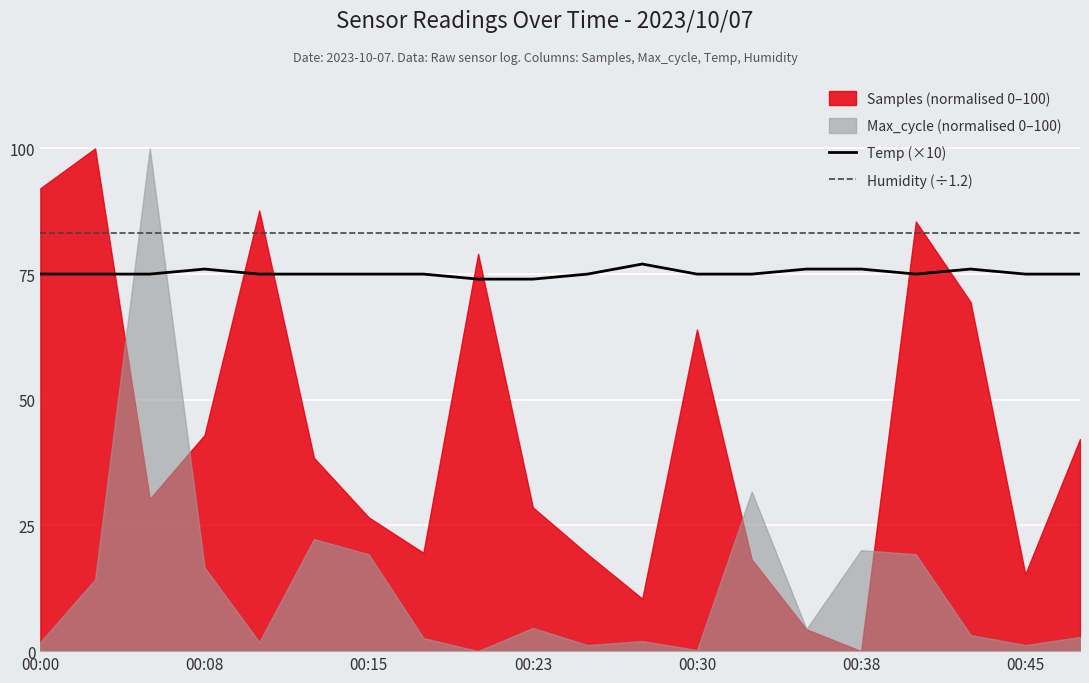

The Temp (×10) series shows 115.5 at 00:38. True or false?

False